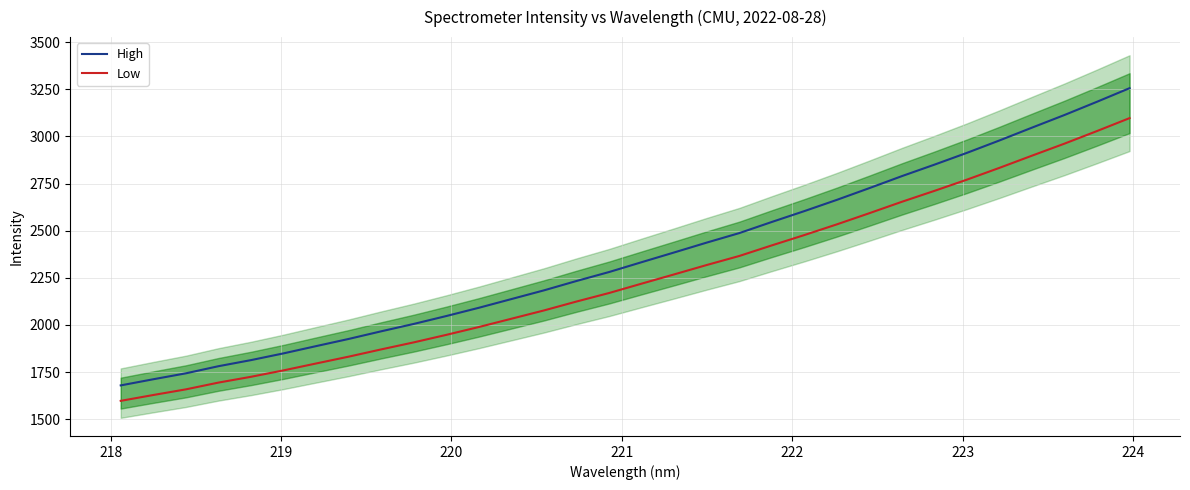

How many lines are shown in the chart?

2